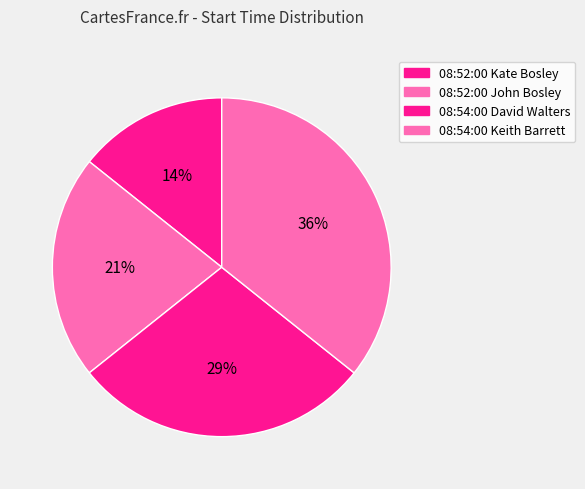

True or false: 08:54:00 Keith Barrett accounts for 26% of the total.

False